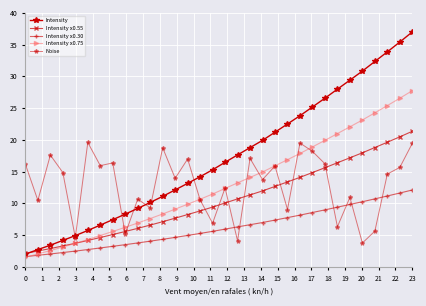

What is the difference between the maximum and minimum values in the Intensity series?

35.0